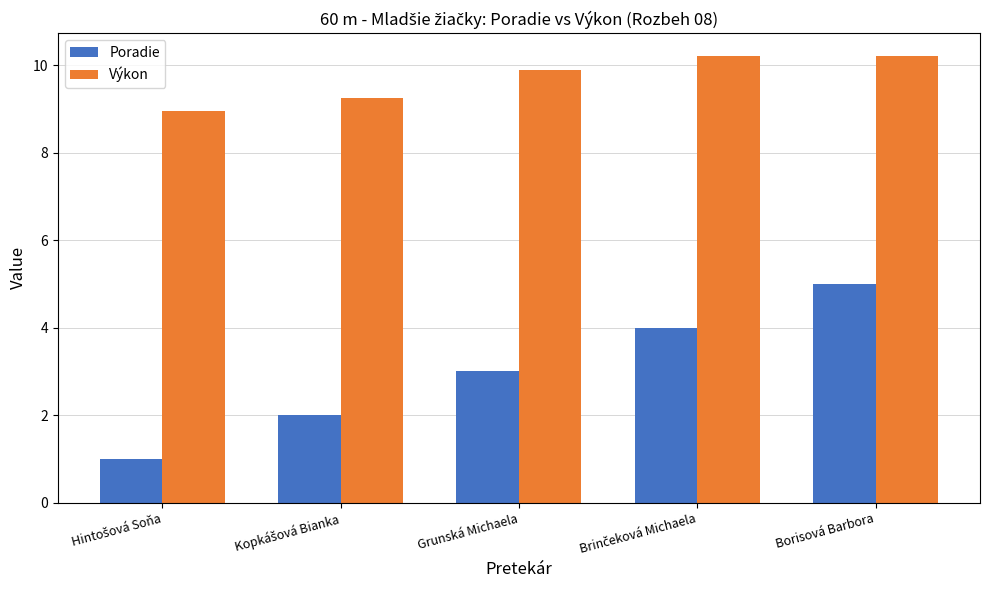

What are all the series names shown in the legend?

Poradie, Výkon